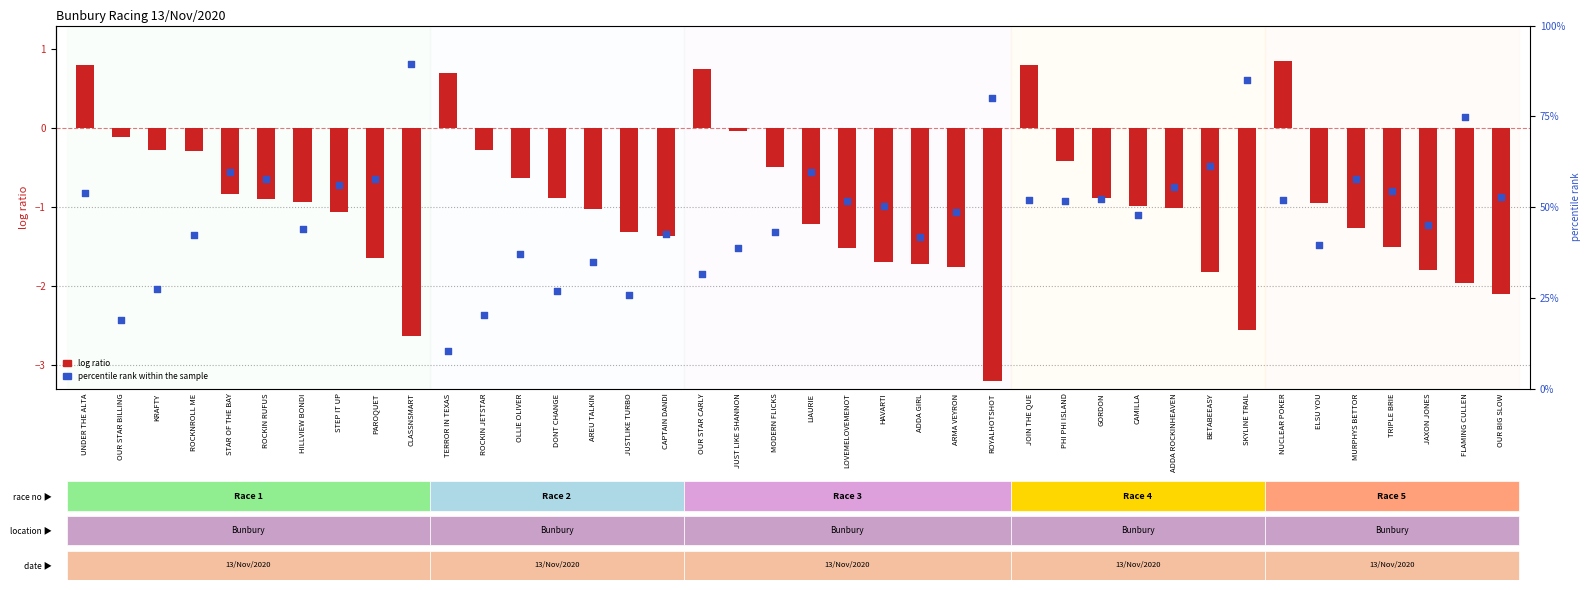

What is the total value across all series at KRAFTY?

27.1